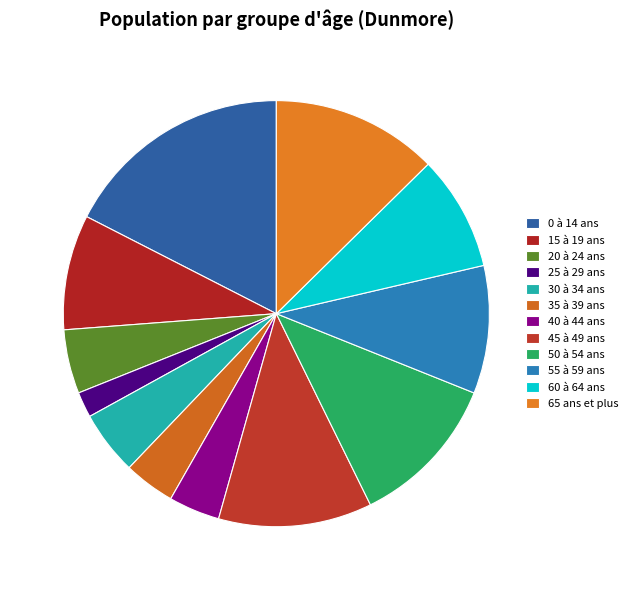

To the nearest percent, what percentage of the pie is 65 ans et plus?

13%